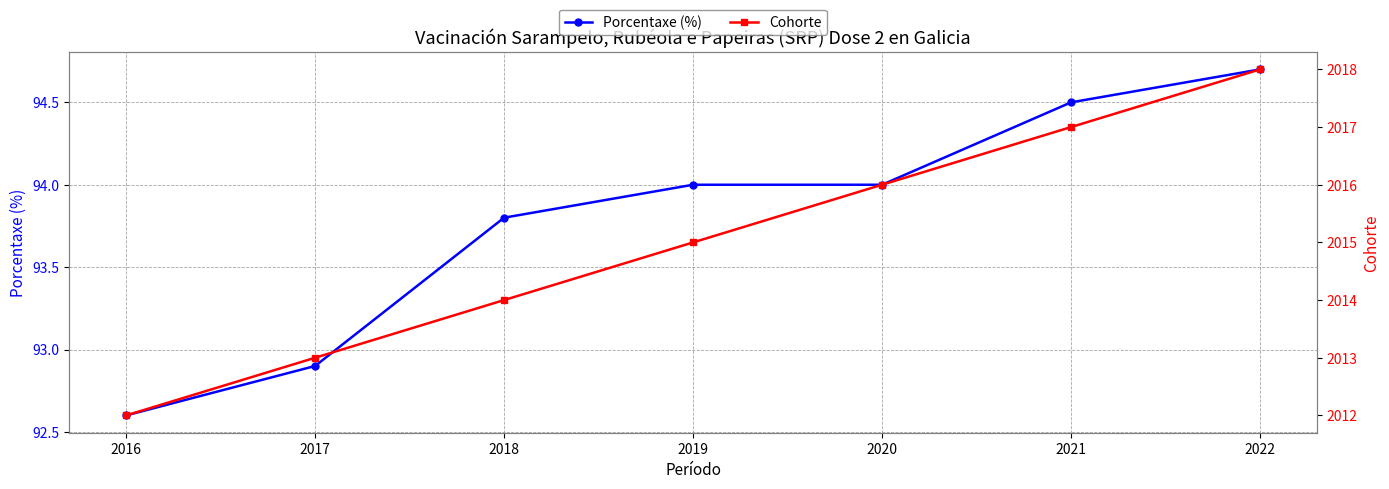

At which label is Porcentaxe (%) closest to 93?

2017